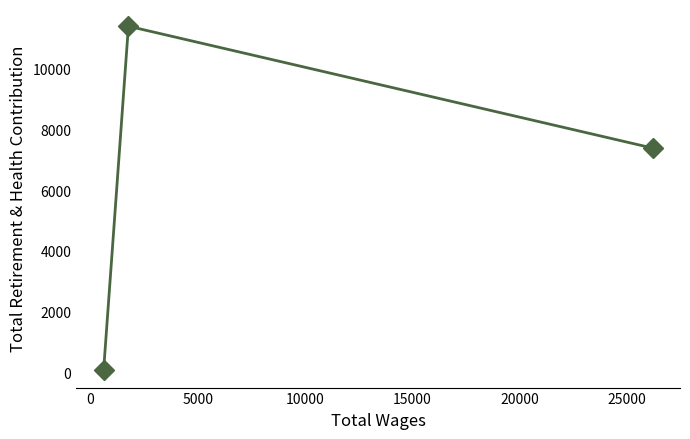

How many values are between 66 and 11403?

3